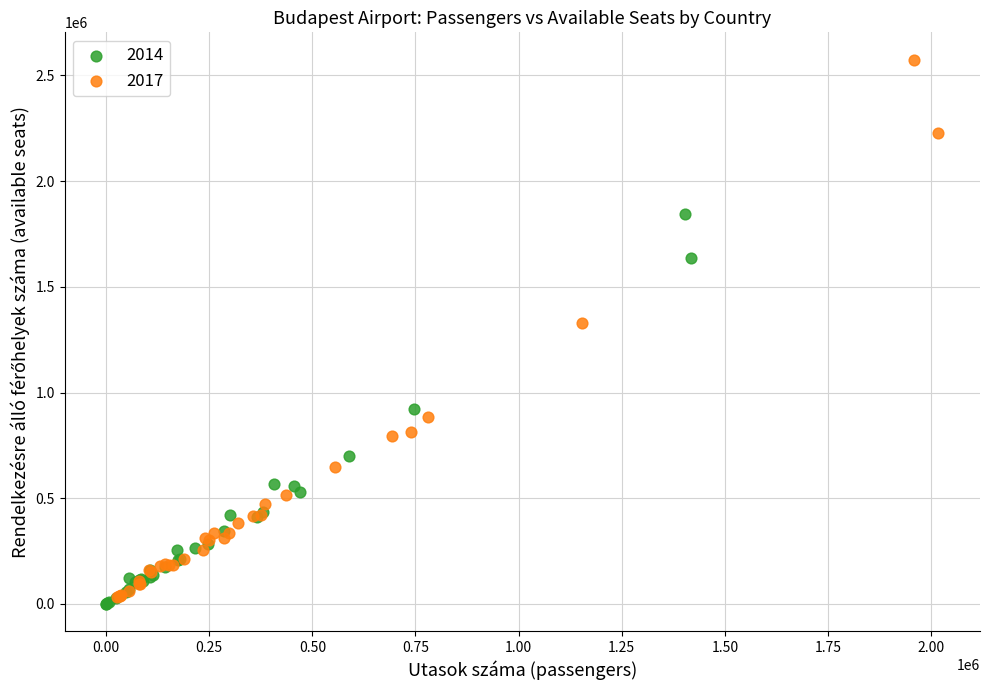

Which series contains the highest Y value?

2017